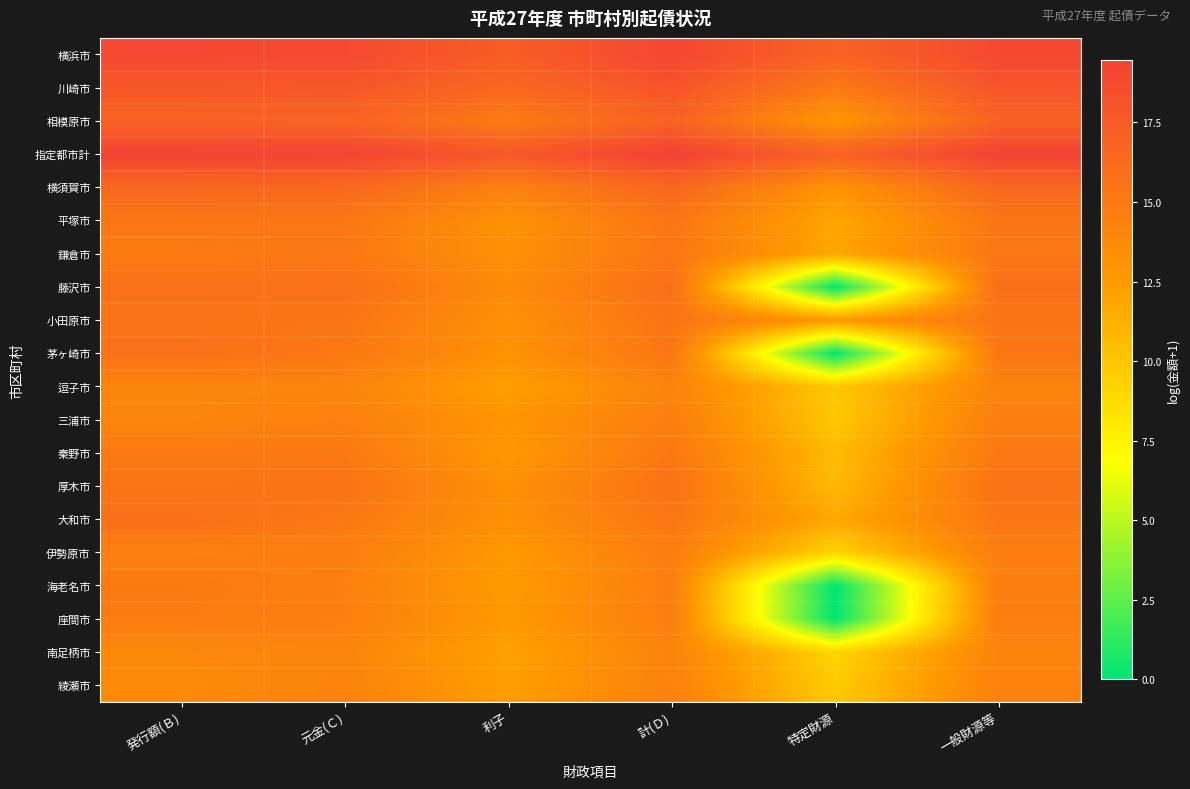

Reading right to left, what are all the values shown in this chart?

横浜市: 一般財源等=18.9	特定財源=16.9	計(Ｄ)=19.0	利子=17.4	元金(Ｃ)=18.8	発行額(Ｂ)=18.9
川崎市: 一般財源等=18.0	特定財源=15.0	計(Ｄ)=18.1	利子=16.5	元金(Ｃ)=17.8	発行額(Ｂ)=17.7
相模原市: 一般財源等=16.9	特定財源=12.7	計(Ｄ)=17.0	利子=14.8	元金(Ｃ)=16.8	発行額(Ｂ)=17.0
指定都市計: 一般財源等=19.4	特定財源=17.1	計(Ｄ)=19.5	利子=17.8	元金(Ｃ)=19.2	発行額(Ｂ)=19.3
横須賀市: 一般財源等=16.6	特定財源=13.0	計(Ｄ)=16.6	利子=14.5	元金(Ｃ)=16.5	発行額(Ｂ)=16.5
平塚市: 一般財源等=15.3	特定財源=11.8	計(Ｄ)=15.4	利子=13.1	元金(Ｃ)=15.3	発行額(Ｂ)=15.3
鎌倉市: 一般財源等=15.2	特定財源=11.7	計(Ｄ)=15.3	利子=13.2	元金(Ｃ)=15.1	発行額(Ｂ)=14.9
藤沢市: 一般財源等=15.9	特定財源=0.0	計(Ｄ)=15.9	利子=13.6	元金(Ｃ)=15.8	発行額(Ｂ)=15.8
小田原市: 一般財源等=15.5	特定財源=12.7	計(Ｄ)=15.5	利子=13.2	元金(Ｃ)=15.4	発行額(Ｂ)=15.5
茅ヶ崎市: 一般財源等=15.3	特定財源=0.0	計(Ｄ)=15.3	利子=13.1	元金(Ｃ)=15.2	発行額(Ｂ)=15.8
逗子市: 一般財源等=14.3	特定財源=9.9	計(Ｄ)=14.3	利子=12.2	元金(Ｃ)=14.2	発行額(Ｂ)=14.1
三浦市: 一般財源等=14.7	特定財源=9.9	計(Ｄ)=14.7	利子=12.9	元金(Ｃ)=14.5	発行額(Ｂ)=14.1
秦野市: 一般財源等=15.1	特定財源=10.6	計(Ｄ)=15.1	利子=12.7	元金(Ｃ)=15.0	発行額(Ｂ)=15.0
厚木市: 一般財源等=15.7	特定財源=10.7	計(Ｄ)=15.7	利子=13.2	元金(Ｃ)=15.6	発行額(Ｂ)=15.4
大和市: 一般財源等=15.2	特定財源=11.7	計(Ｄ)=15.3	利子=13.2	元金(Ｃ)=15.1	発行額(Ｂ)=15.9
伊勢原市: 一般財源等=14.8	特定財源=9.2	計(Ｄ)=14.8	利子=12.6	元金(Ｃ)=14.7	発行額(Ｂ)=14.5
海老名市: 一般財源等=14.6	特定財源=0.0	計(Ｄ)=14.6	利子=12.5	元金(Ｃ)=14.5	発行額(Ｂ)=15.1
座間市: 一般財源等=14.7	特定財源=0.0	計(Ｄ)=14.7	利子=12.6	元金(Ｃ)=14.6	発行額(Ｂ)=14.9
南足柄市: 一般財源等=14.2	特定財源=9.1	計(Ｄ)=14.2	利子=12.1	元金(Ｃ)=14.1	発行額(Ｂ)=13.8
綾瀬市: 一般財源等=14.4	特定財源=9.7	計(Ｄ)=14.4	利子=12.2	元金(Ｃ)=14.3	発行額(Ｂ)=13.6